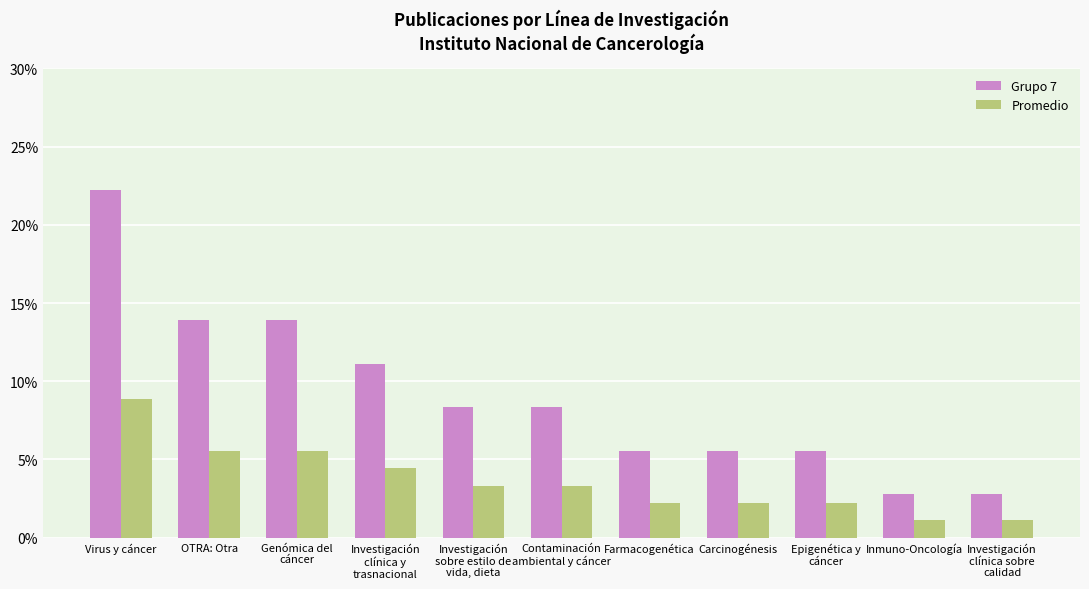

What is the average value of the Grupo 7 series?

9.1